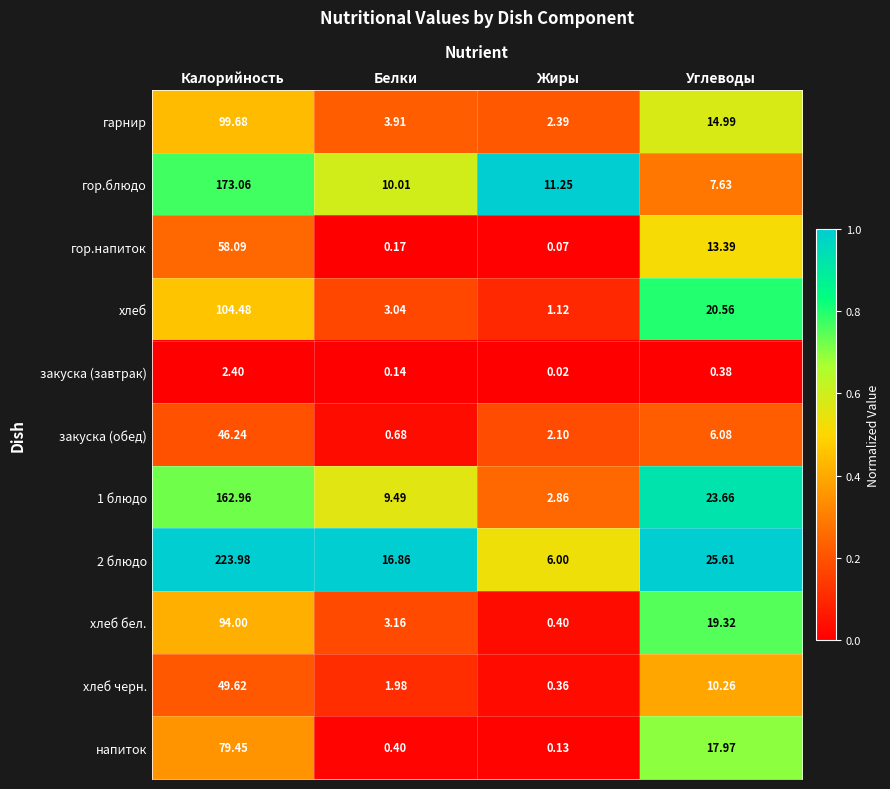

Which series has the largest total across all categories?

2 блюдо